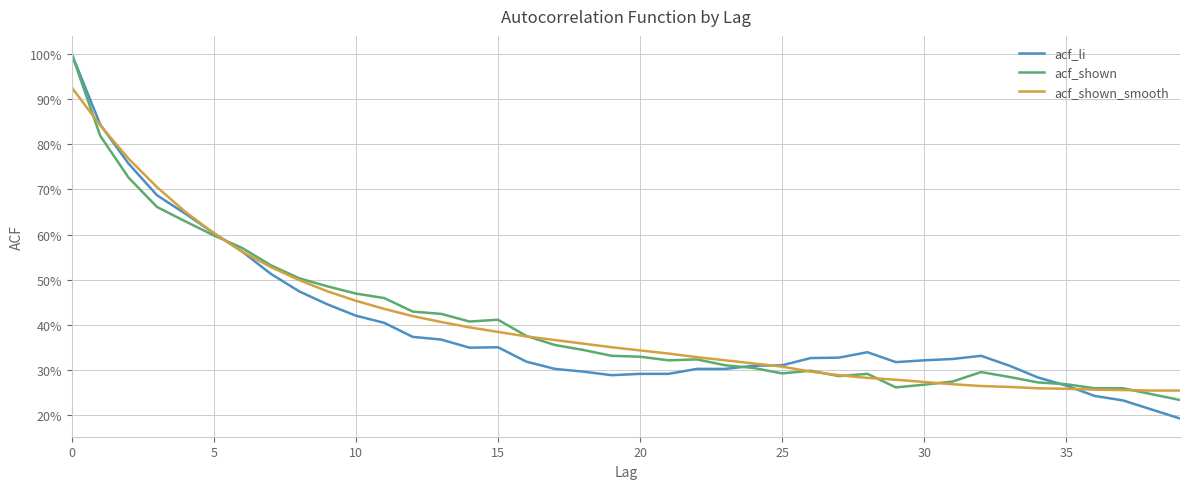

Does the chart display data point markers on the line(s)?

No